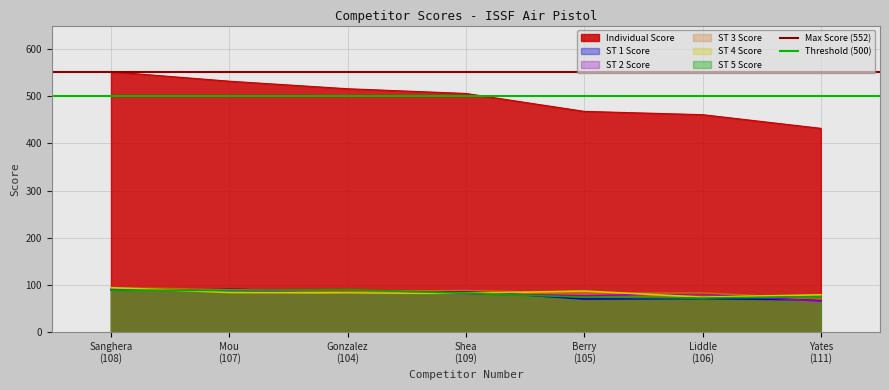

What is the sum of the Max Score (552) values at Sanghera
(108) and Mou
(107)?

1104